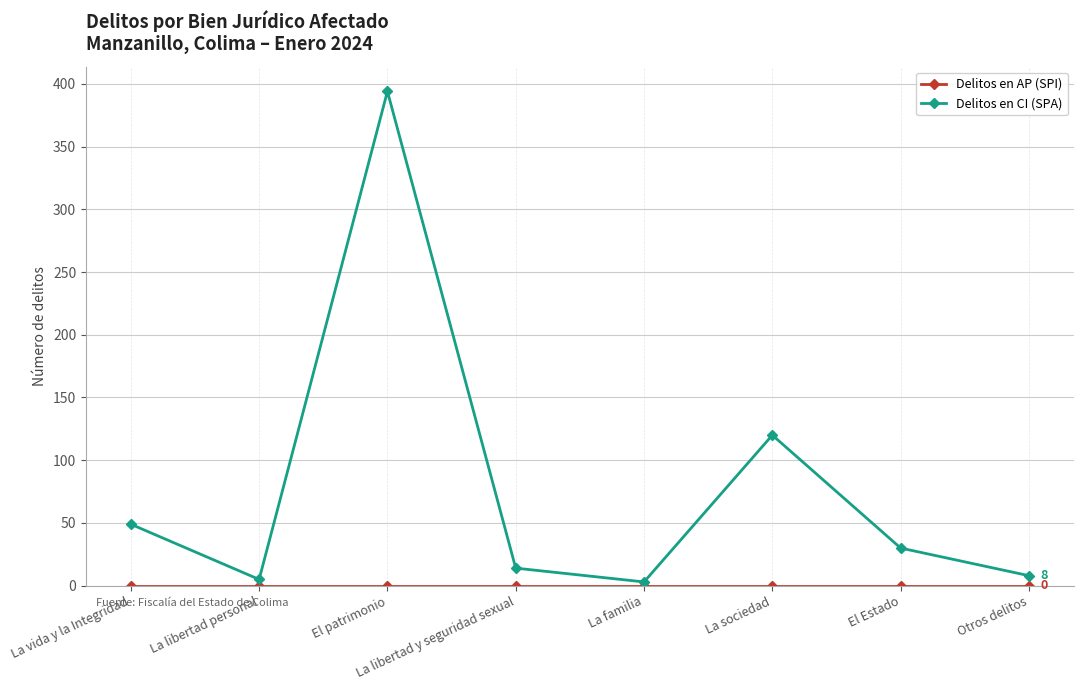

At how many categories does at least one series exceed 125?

1